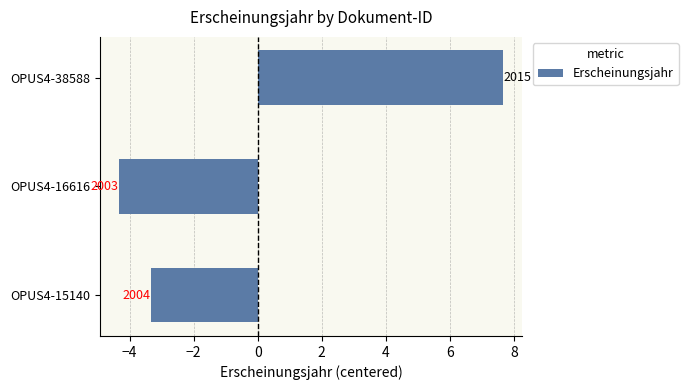

How many bars are there in total?

3